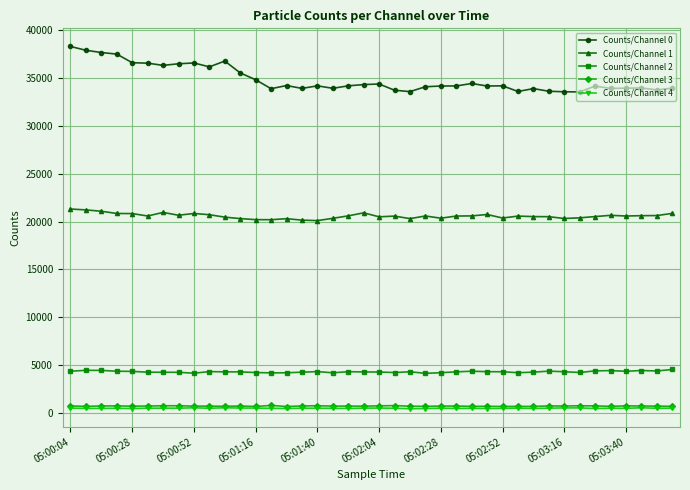

Does the chart have visible grid lines?

Yes